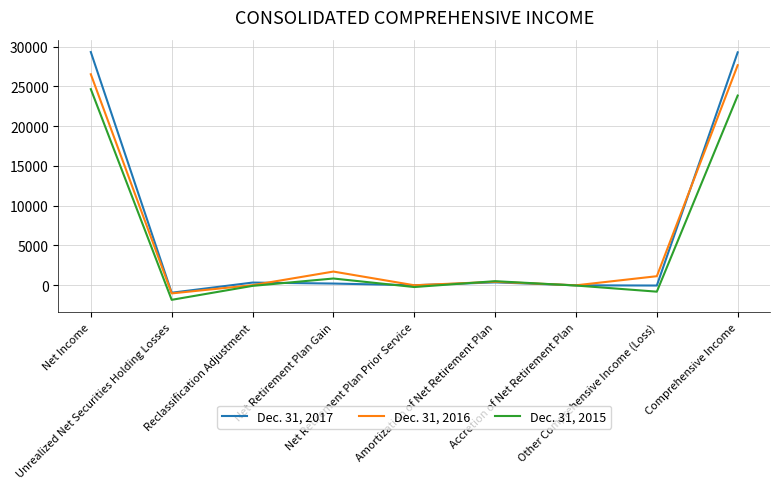

Is the value of Dec. 31, 2015 at Net Retirement Plan Gain greater than the value of Dec. 31, 2016 at Comprehensive Income?

No